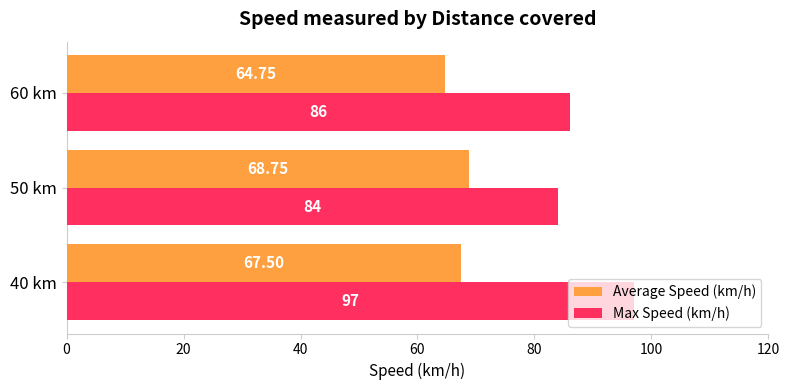

Which category has the lowest value across all series?

60 km